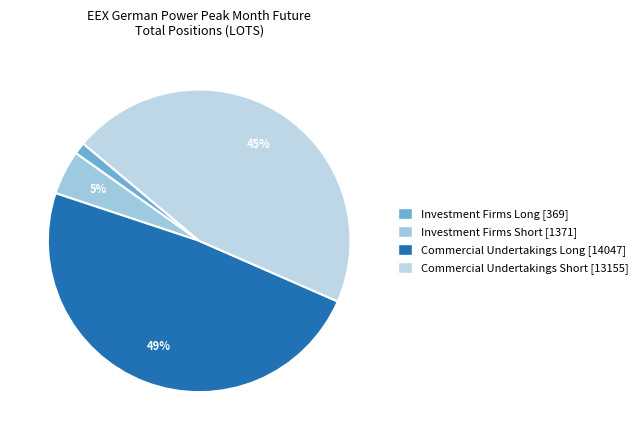

Count the number of slices in the pie.

4